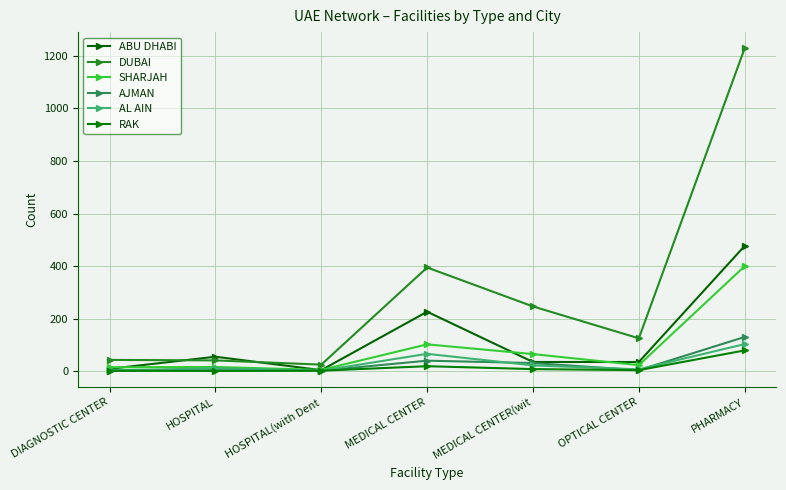

How many lines are shown in the chart?

6